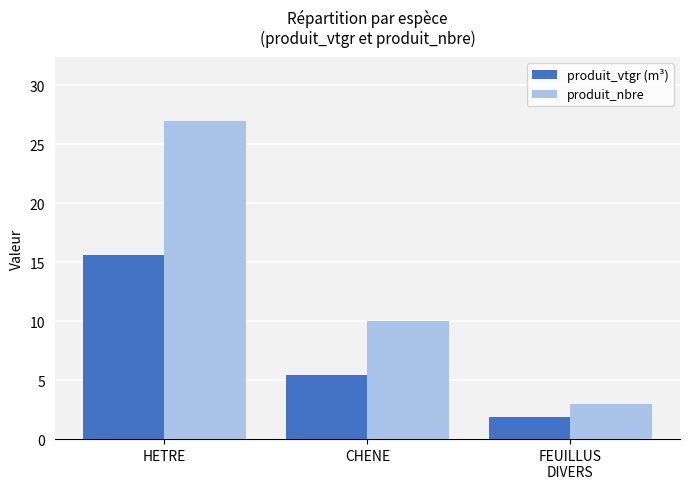

How many bars are there in each group?

2